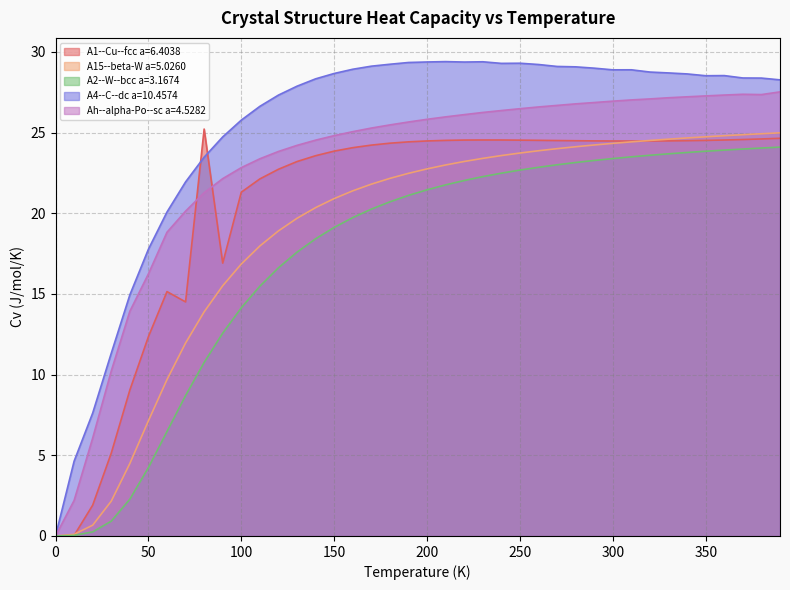

What is the label of the 32nd point from the right?

80.0